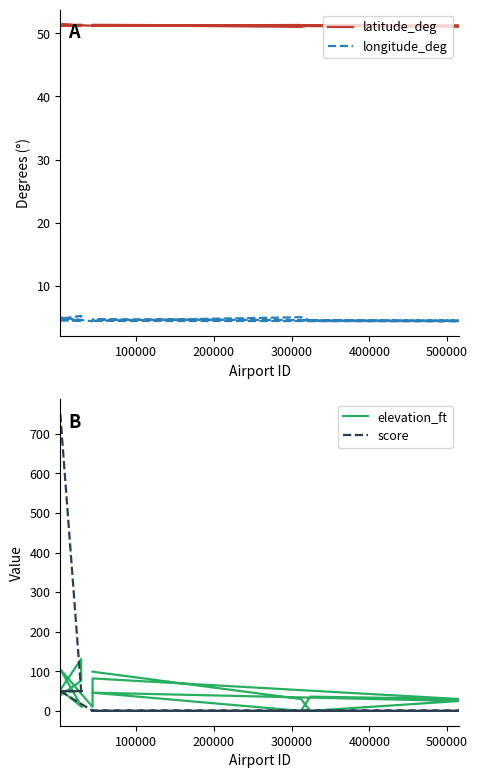

How many values in the score series exceed 0?

6